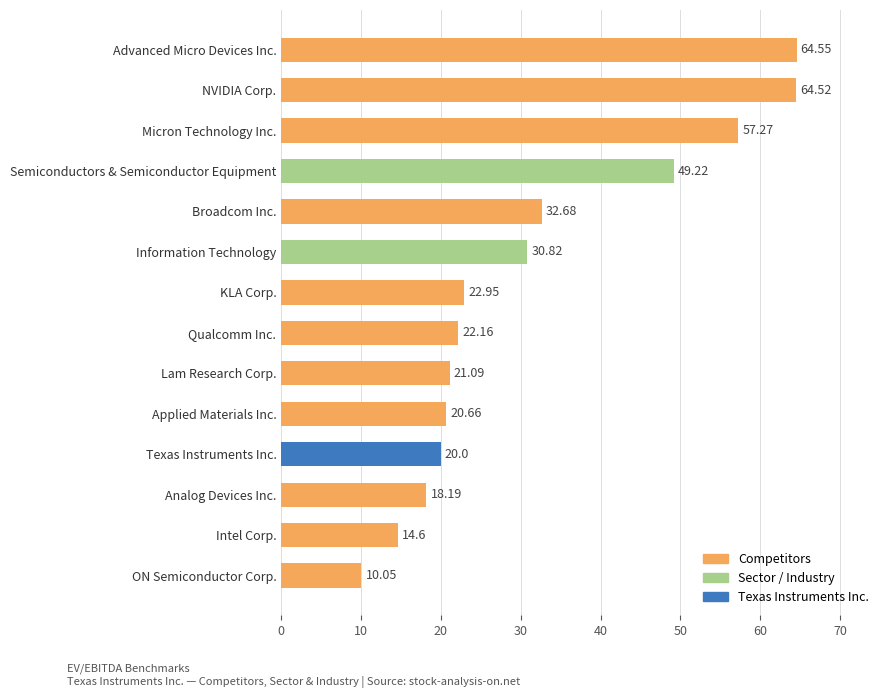

How many values exceed 22?

8